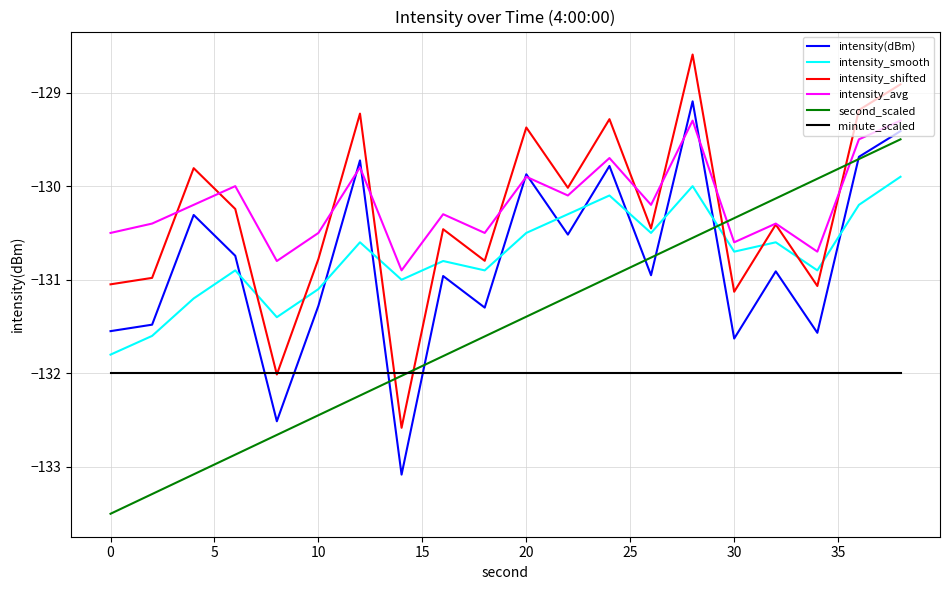

True or false: minute_scaled and intensity_smooth cross at least once.

False